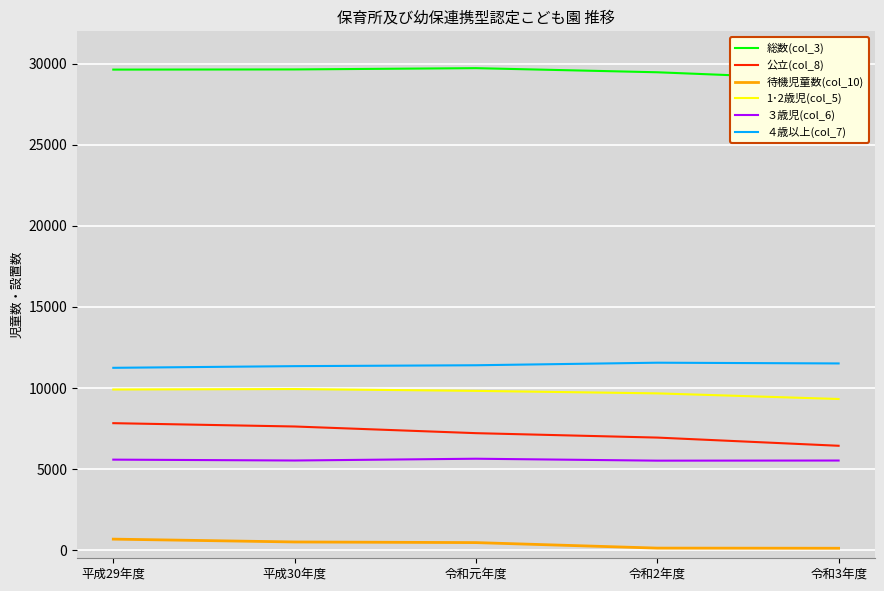

Count the number of data series in this chart.

6